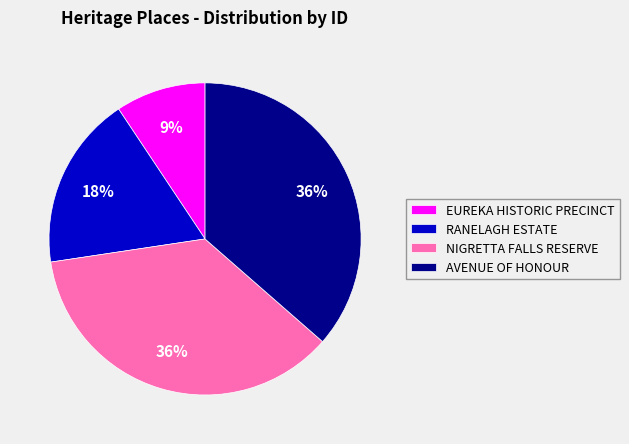

To the nearest percent, what is the difference between the largest and smallest slice percentages?

27%